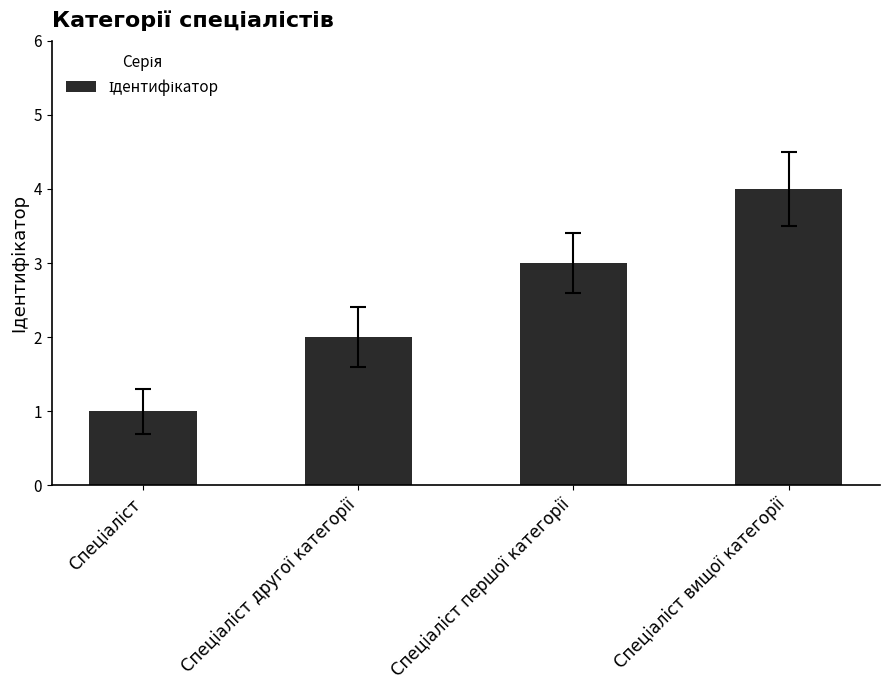

What is the greatest value displayed?

4